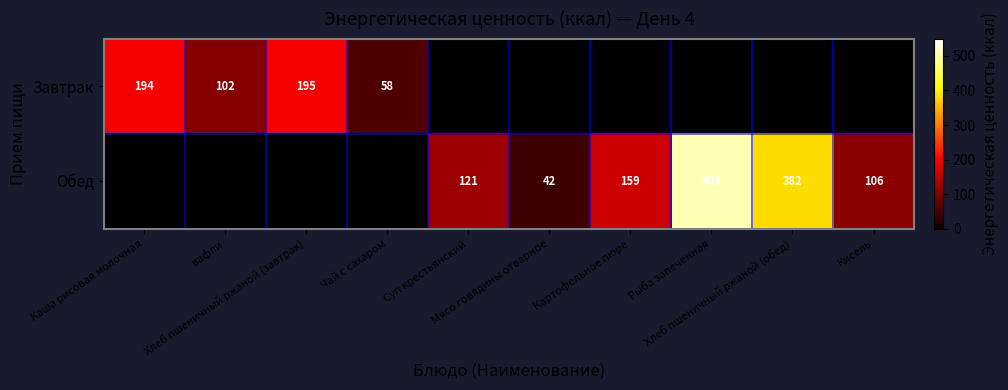

Is the value of Обед at Каша рисовая молочная greater than the value of Завтрак at Хлеб пшеничный ржаной (завтрак)?

No